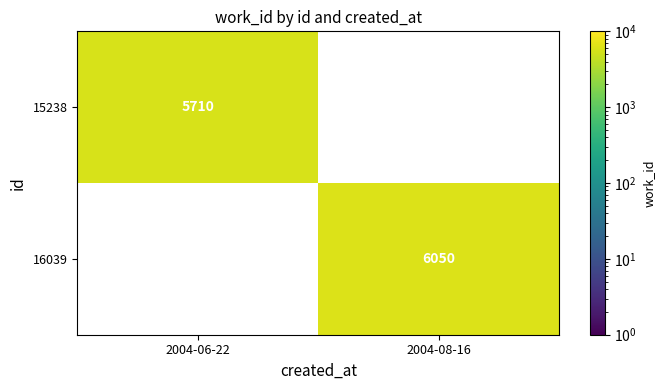

Which label corresponds to the largest value in the chart?

2004-08-16